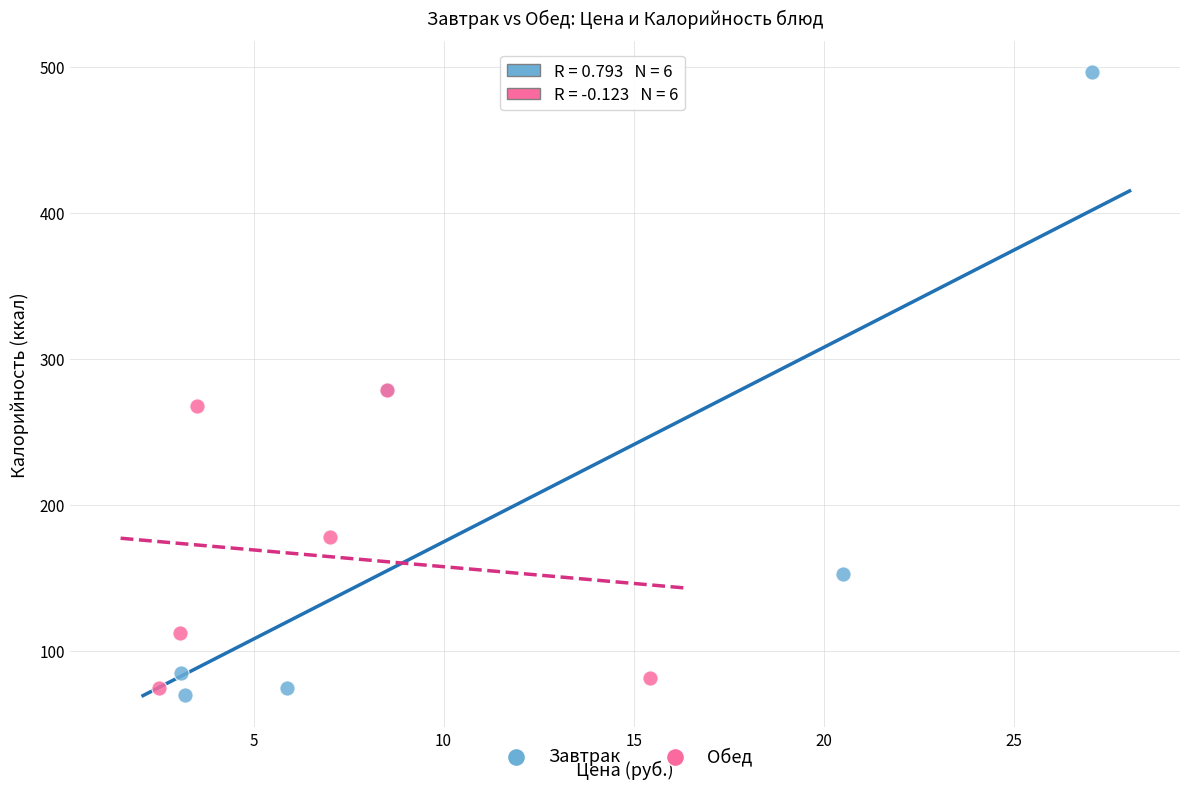

What are all the series names shown in the legend?

Завтрак, Обед